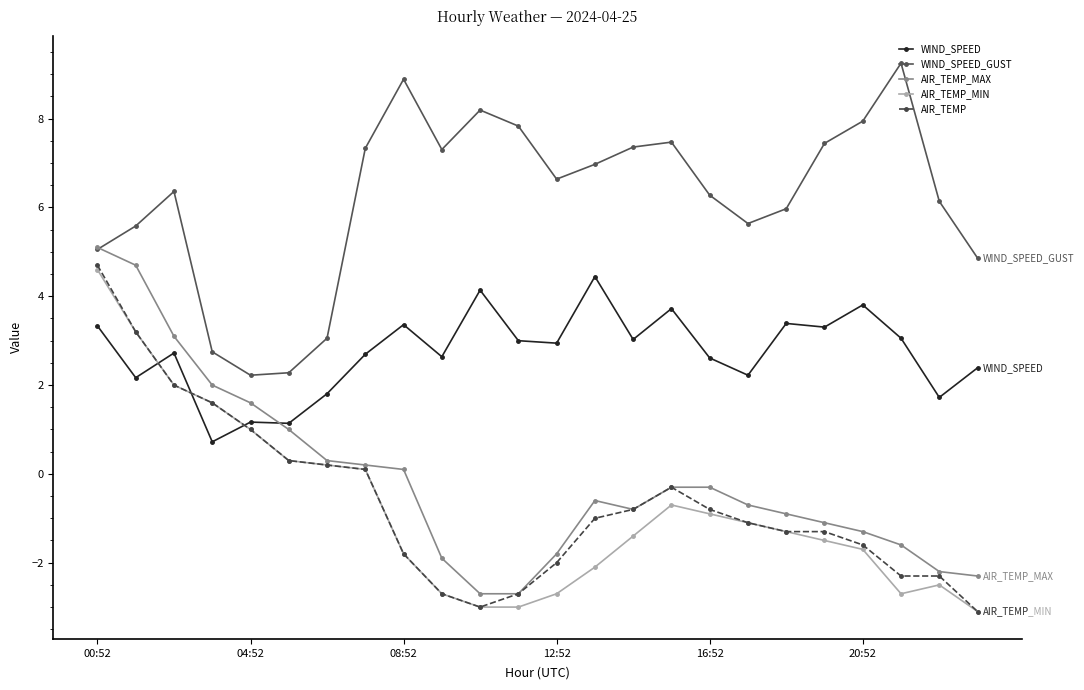

How many data points in AIR_TEMP_MIN are less than -1?

14